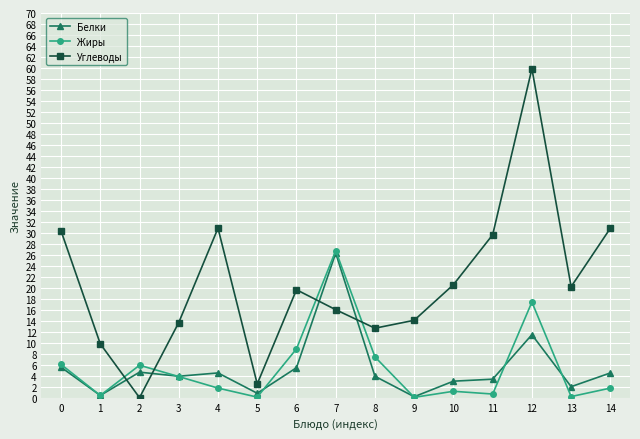

Rank the series at 2 from lowest to highest value.

Углеводы, Белки, Жиры